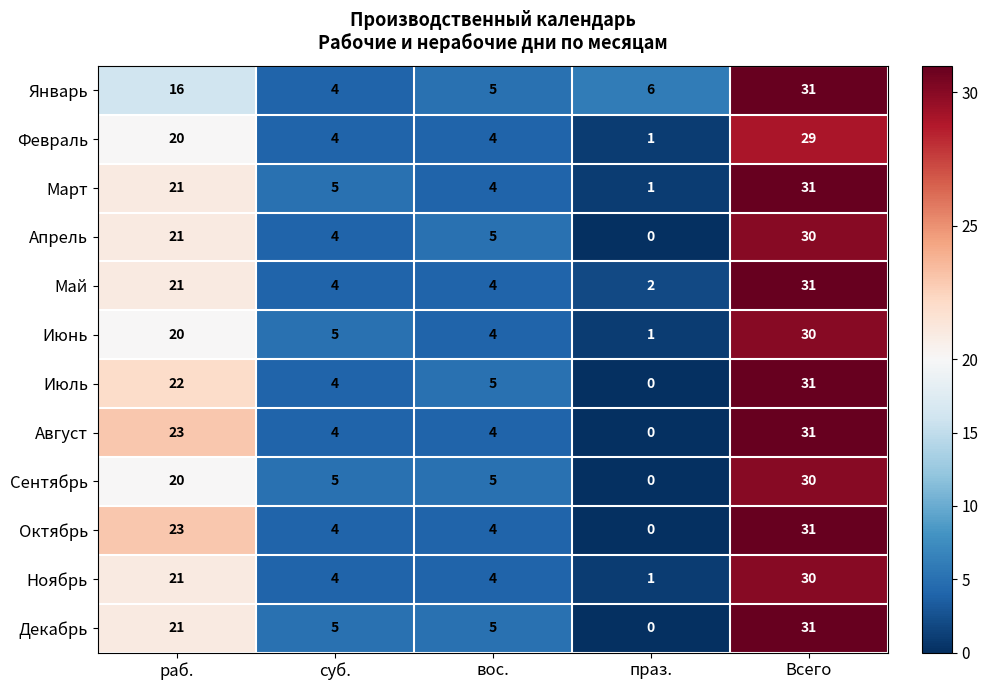

What is the total value across all series at раб.?

249